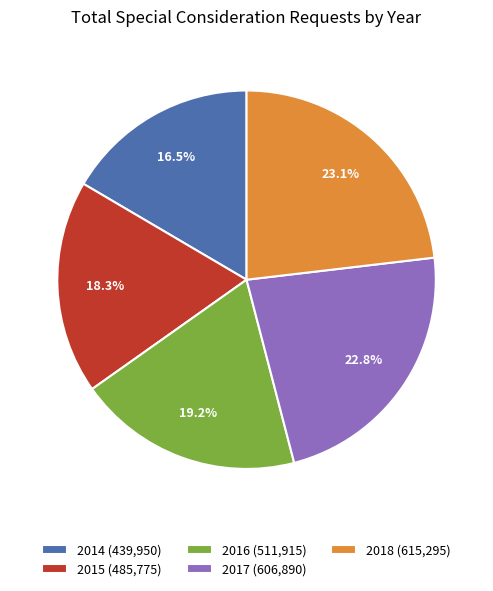

Is it true that 2015 is 8% of the pie?

False